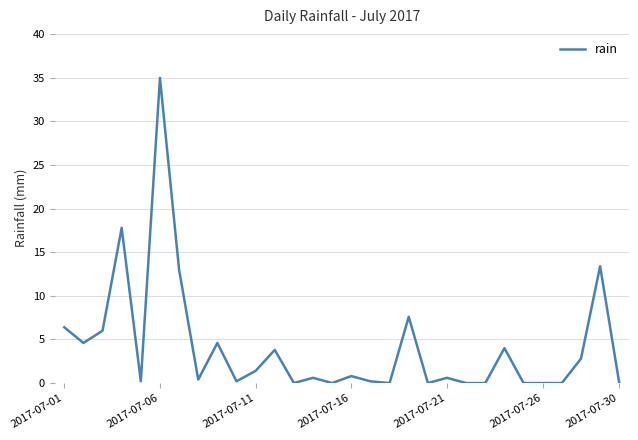

What is the sum of all values?

123.4